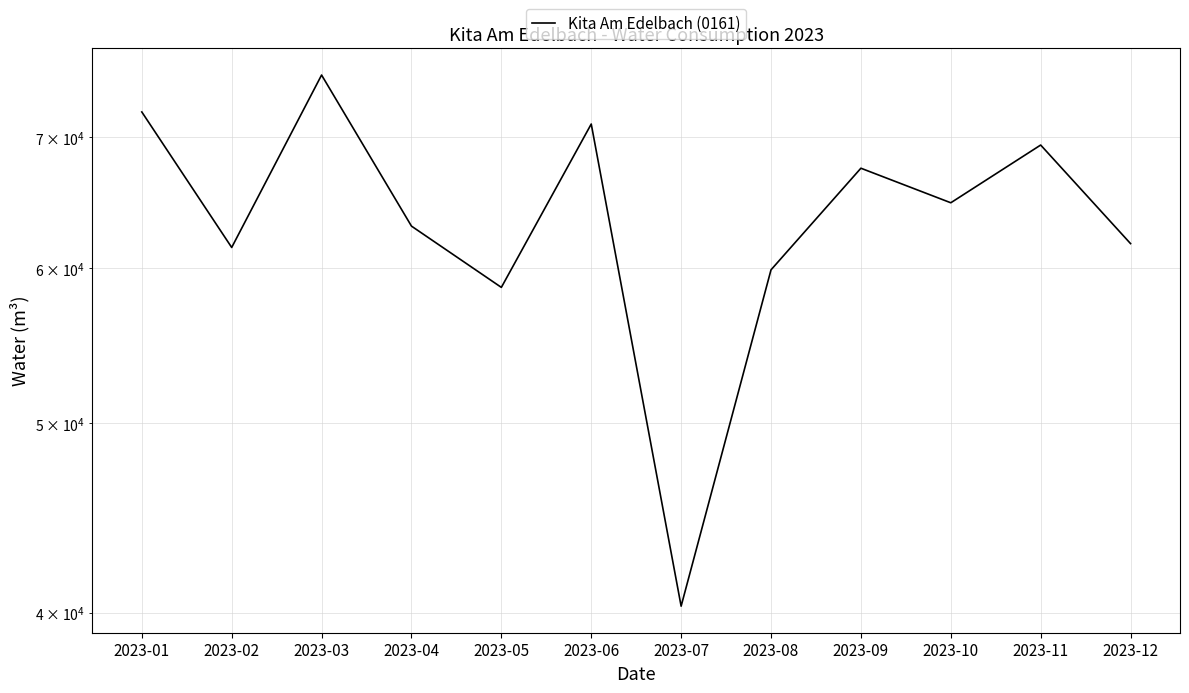

How many values are below 64806?

6